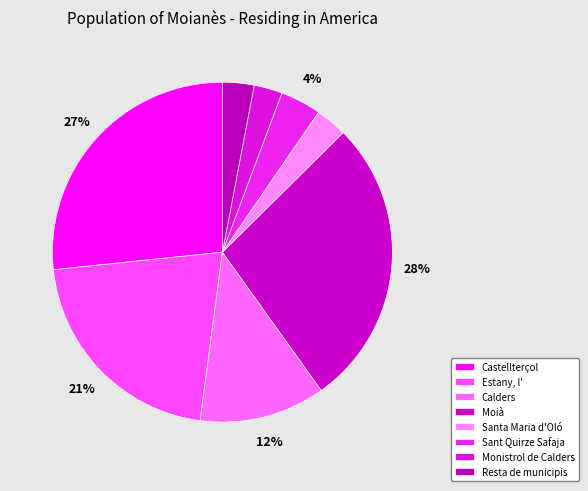

Is it true that Estany, l' is 10% of the pie?

False